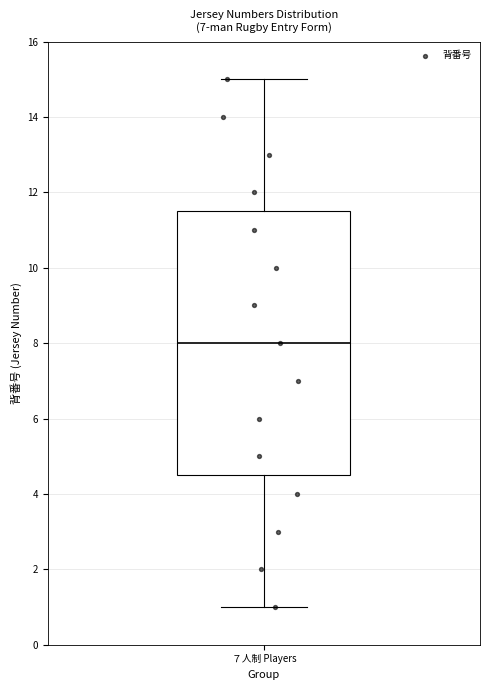

Read this box plot against the y-axis: the position of the median line, the range covered by the box, and the ends of both whiskers. The values are not printed on the chart, so give them approximately, as read against the axis.

median 8.0, box 4.6 to 11.6, whiskers 1.0 to 15.0